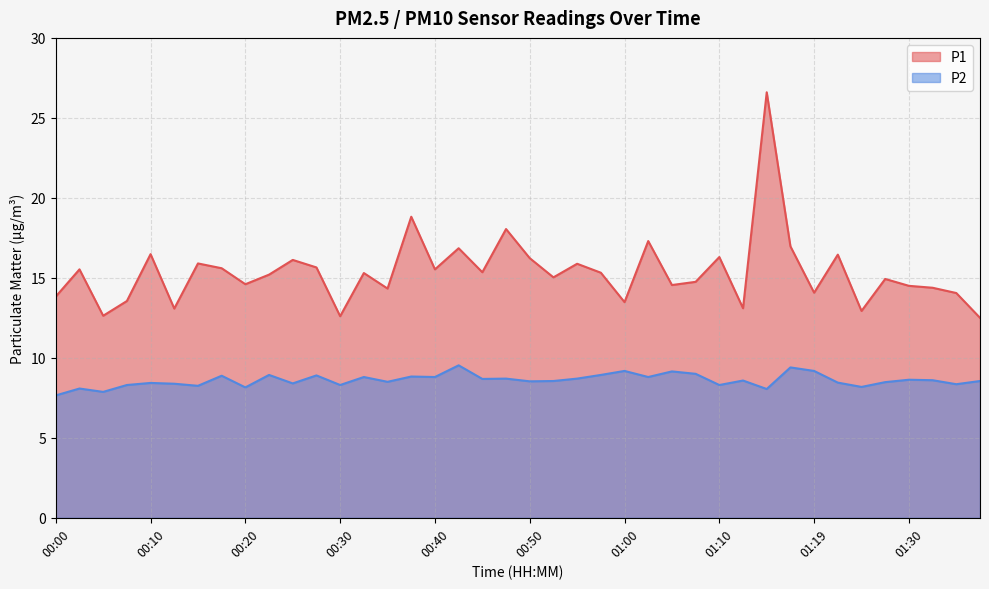

What is the label of the 11th point from the right?

01:12